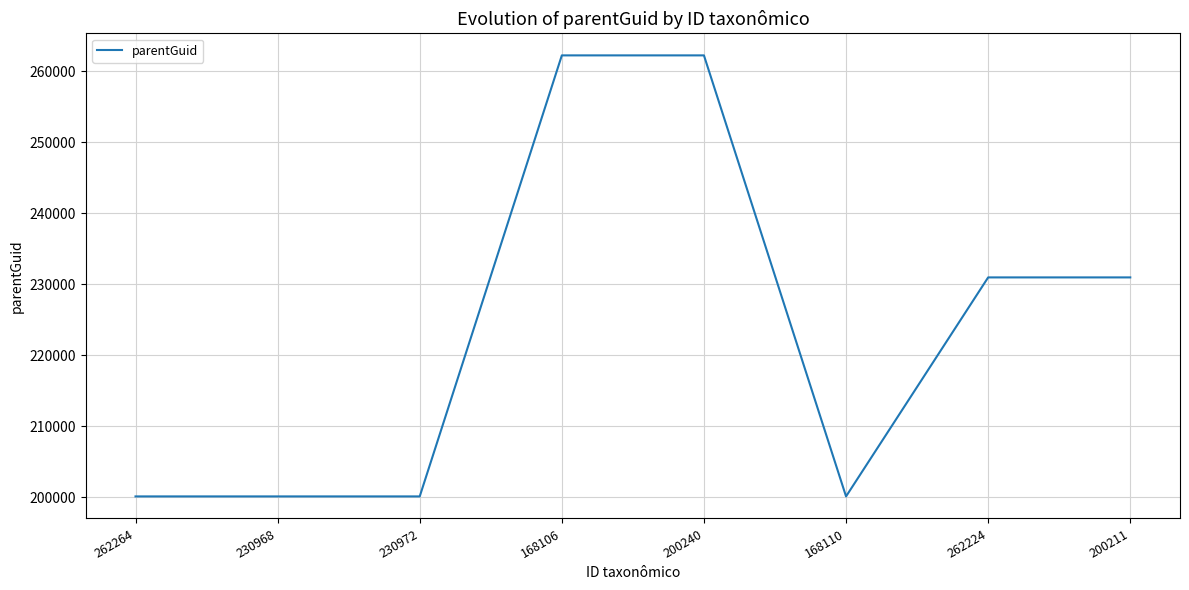

Reading left to right, list all the values displayed in this chart.

262264=200106	230968=200106	230972=200106	168106=262264	200240=262264	168110=200106	262224=230972	200211=230972